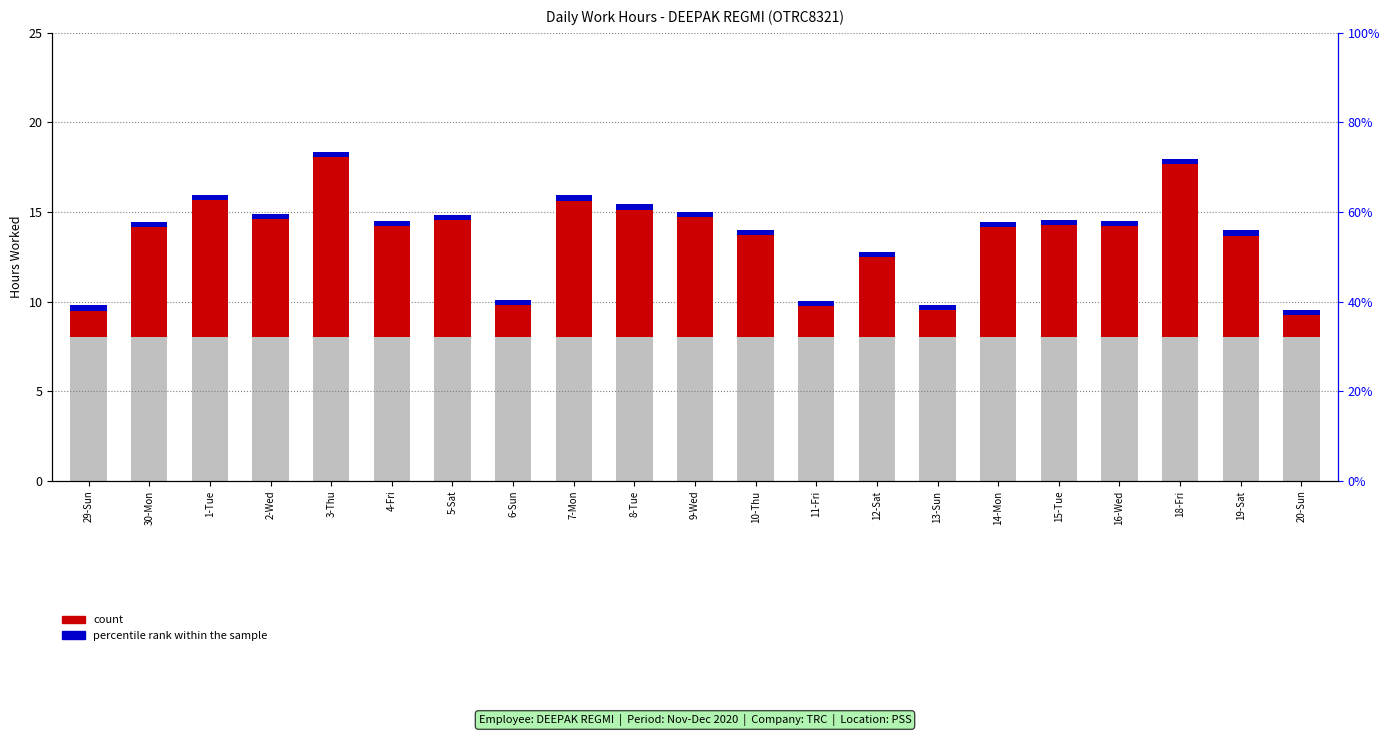

Reading left to right, transcribe all the data shown in this chart.

count: 1.5	6.2	7.7	6.6	10.1	6.2	6.5	1.8	7.6	7.1	6.7	5.7	1.8	4.5	1.5	6.2	6.3	6.2	9.7	5.7	1.2
percentile rank within the sample: 0.3	0.3	0.3	0.3	0.3	0.3	0.3	0.3	0.3	0.3	0.3	0.3	0.3	0.3	0.3	0.3	0.3	0.3	0.3	0.3	0.3